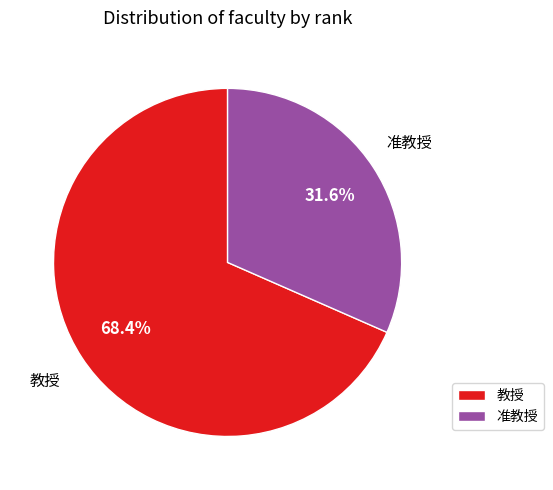

Is the sum of 教授 and 准教授 greater than half?

Yes